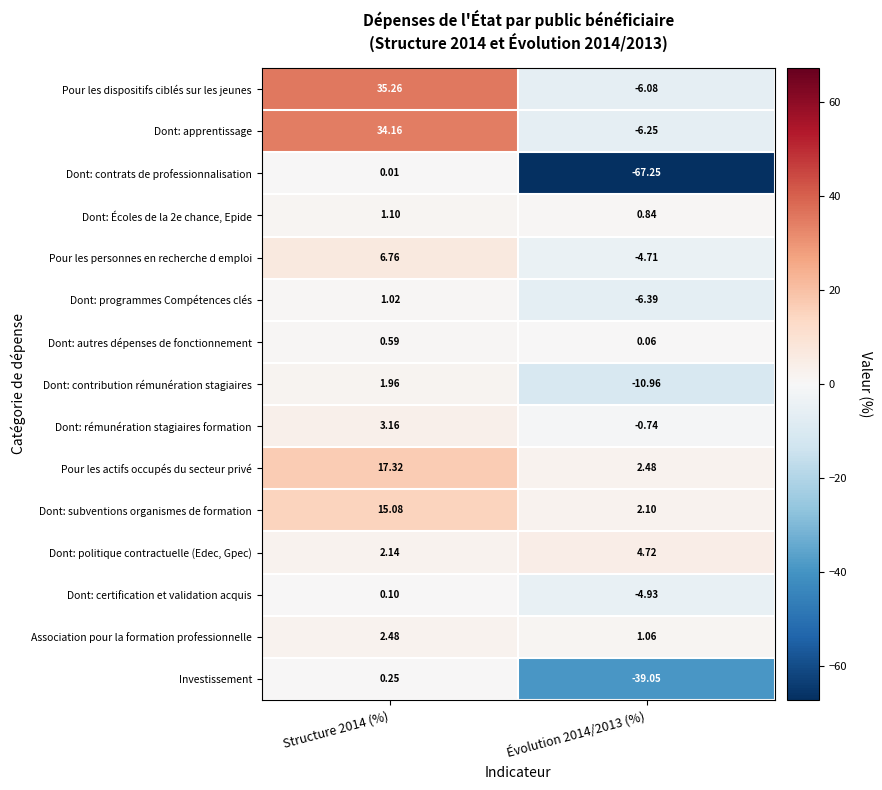

Which series has the largest range (max minus min)?

Dont: contrats de professionnalisation